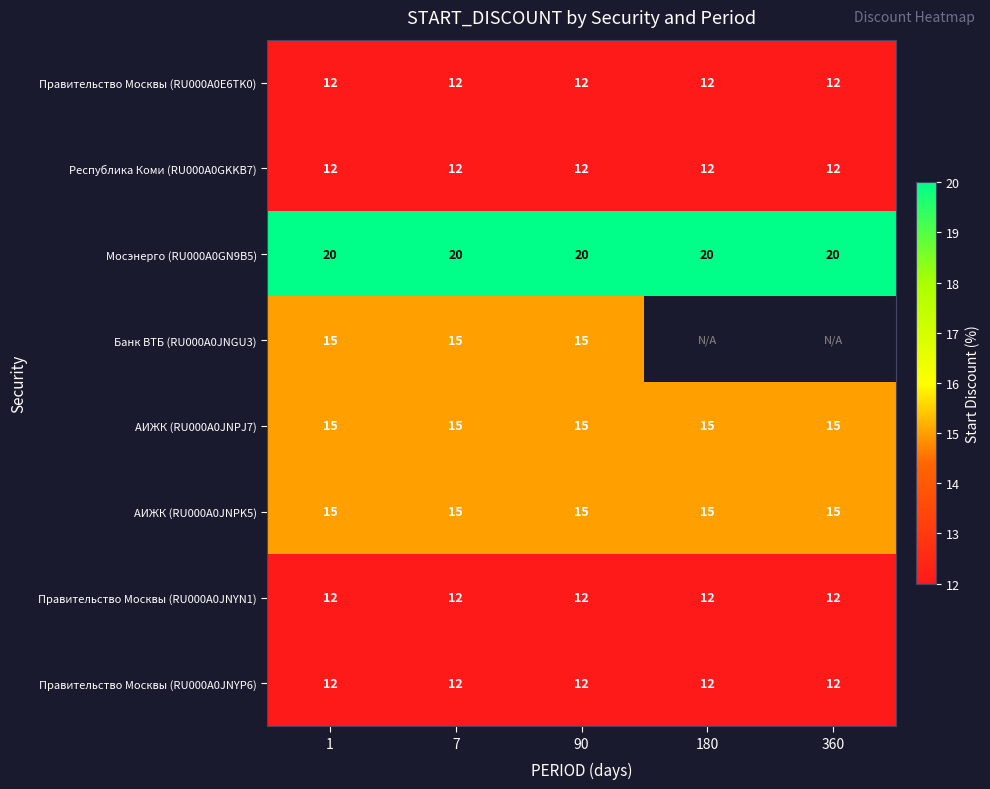

What is the sum of the Правительство Москвы (RU000A0JNYP6) values at 7 and 180?

24